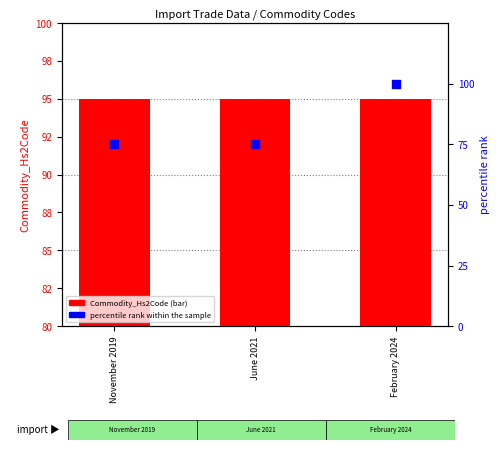

Which series contains the lowest Y value?

percentile rank within the sample